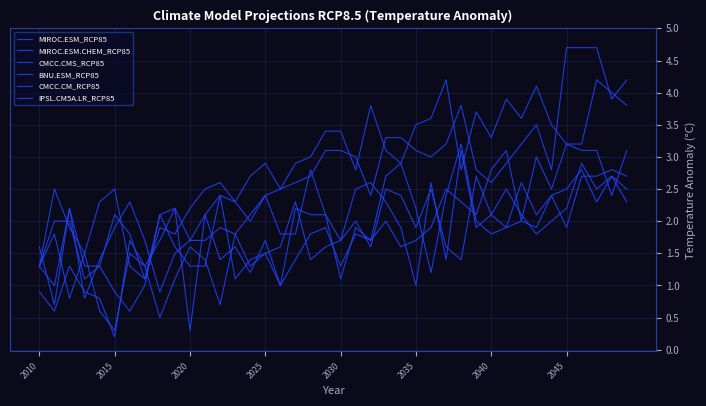

Which series has the largest total across all categories?

MIROC.ESM.CHEM_RCP85